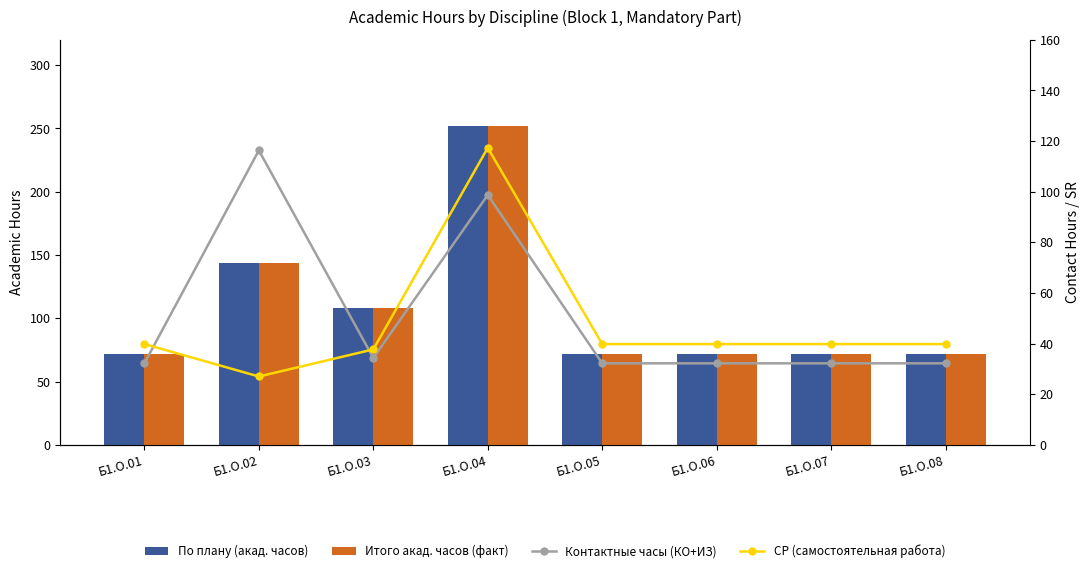

Which series has the largest total across all categories?

По плану (акад. часов)